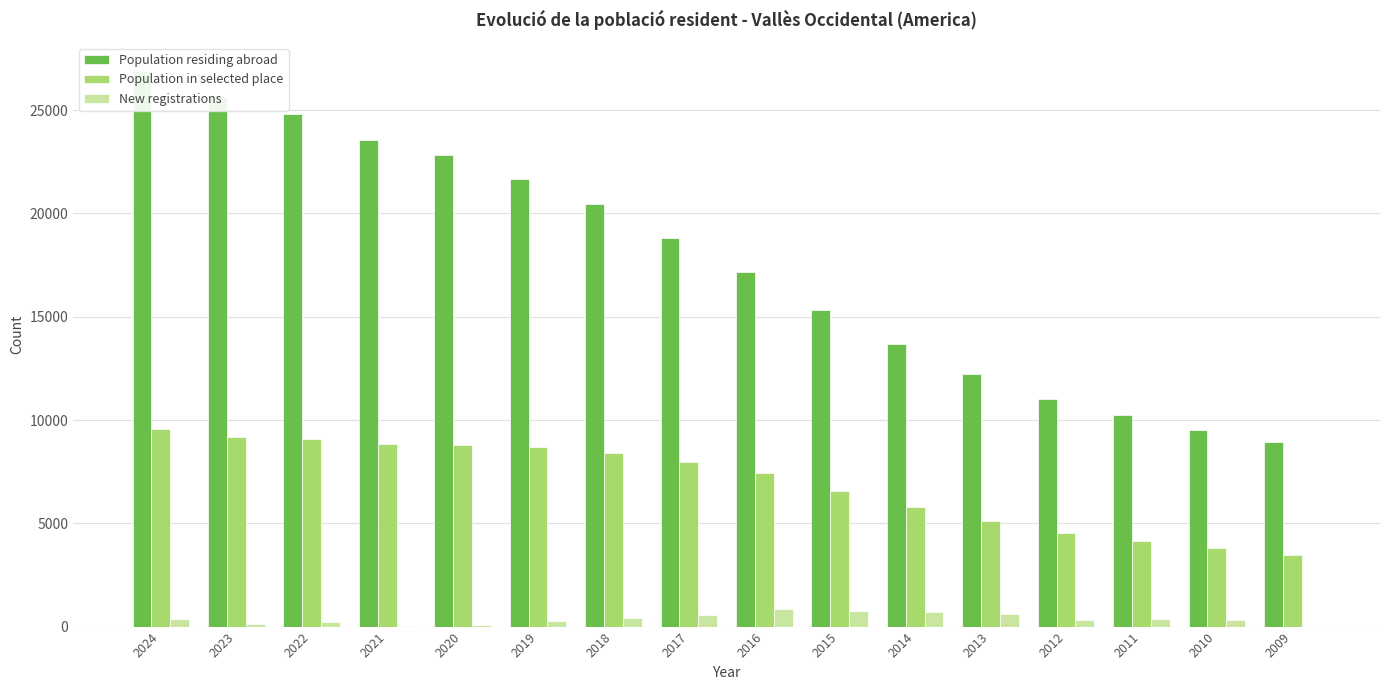

At how many categories does at least one series exceed 477?

16